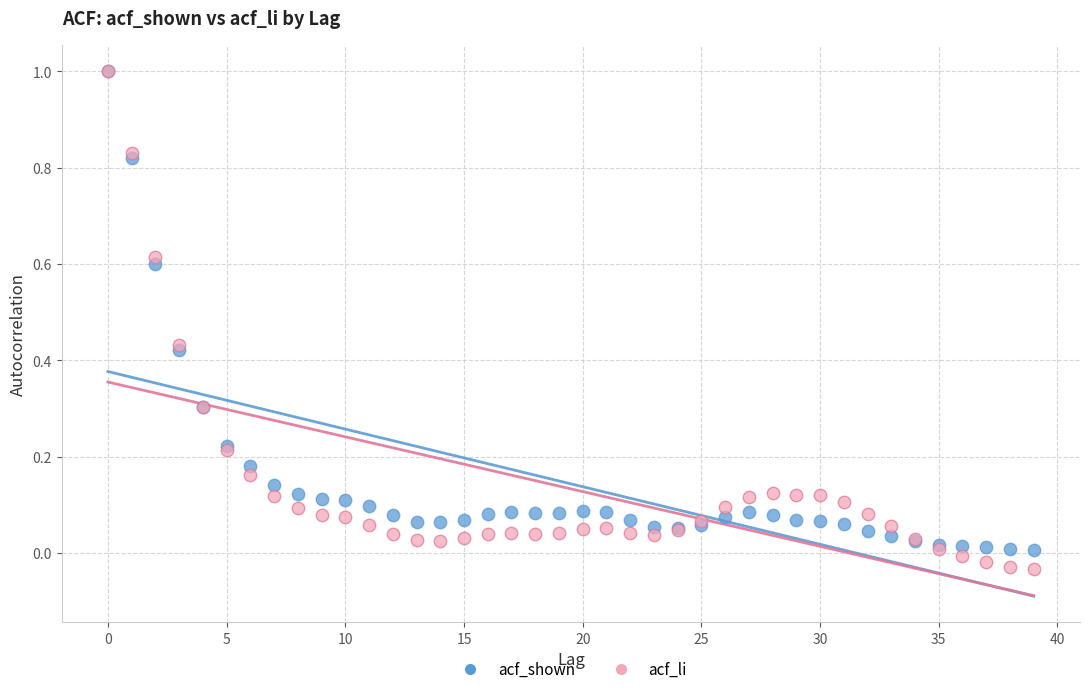

What are all the series names shown in the legend?

acf_shown, acf_li